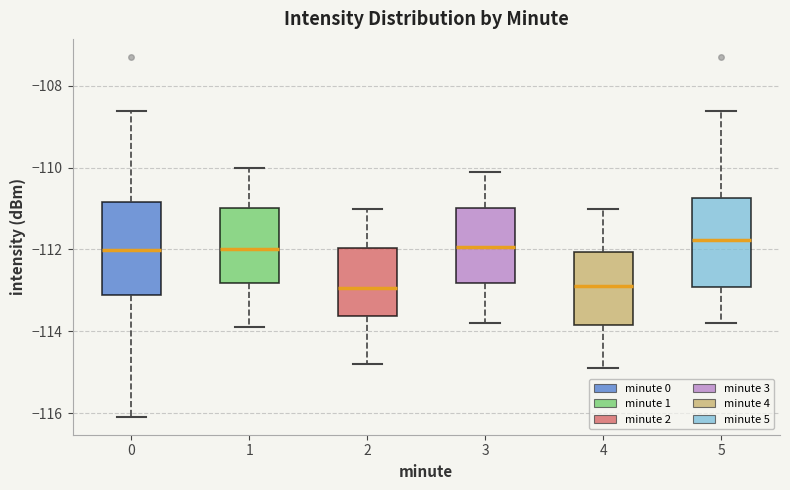

Where does the median line of the box at x = 0 sit on the y-axis? The values are not printed on the chart, so give them approximately, as read against the axis.

-112.0